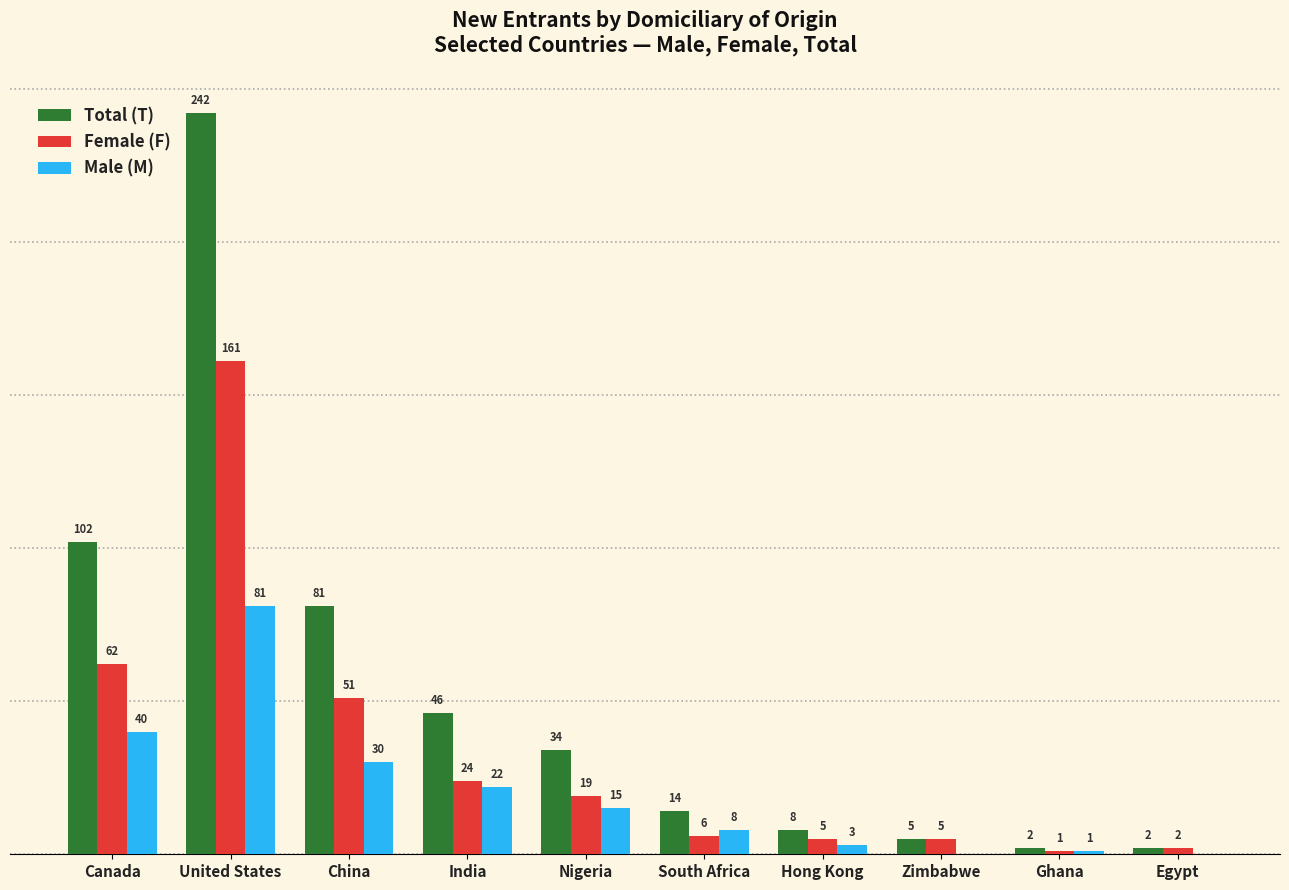

What are all the series names shown in the legend?

Total (T), Female (F), Male (M)